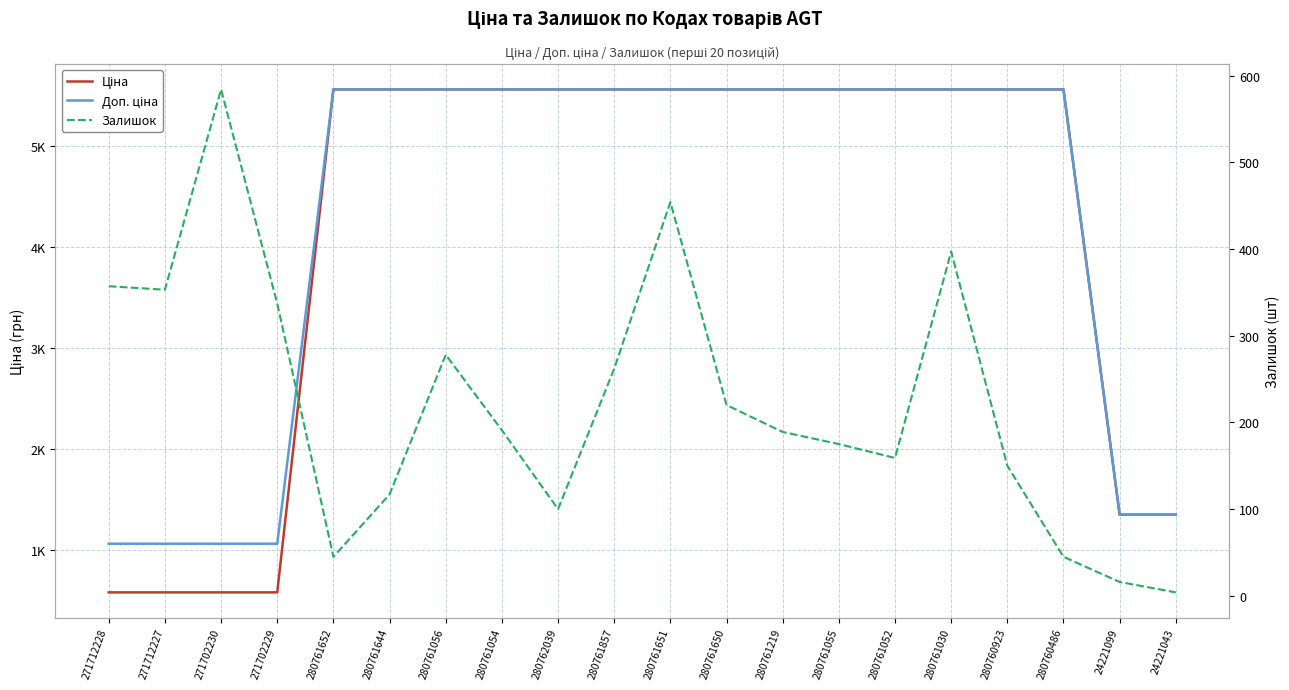

Which has a higher value, 280761052 or 280761857?

280761052